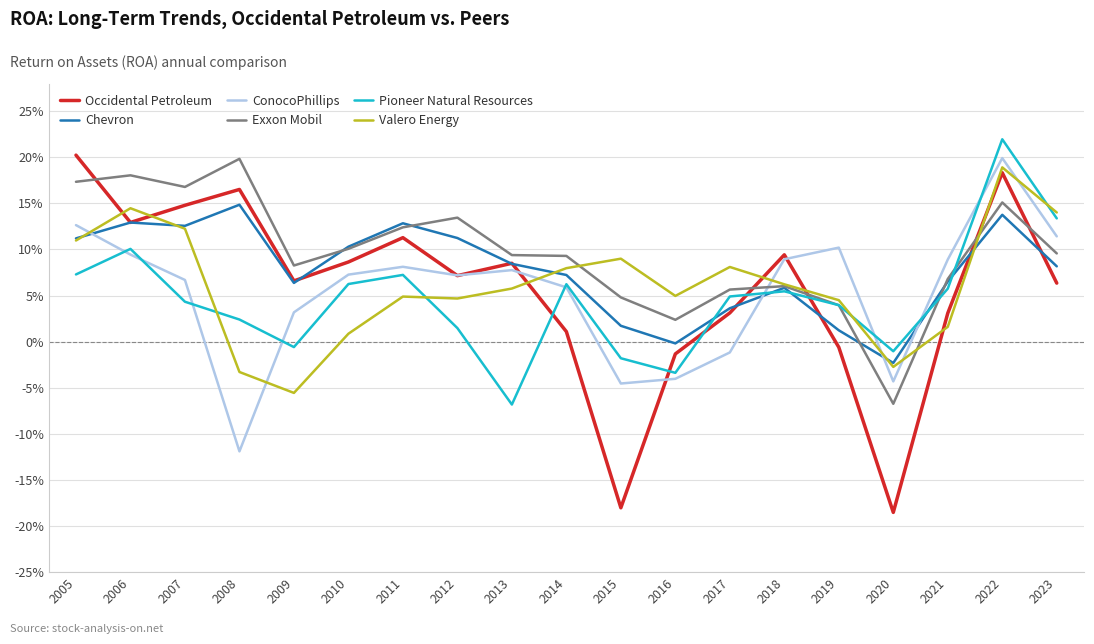

List the labels in order of Valero Energy value, largest first.

2022, 2006, 2023, 2007, 2005, 2015, 2017, 2014, 2018, 2013, 2016, 2011, 2012, 2019, 2021, 2010, 2020, 2008, 2009